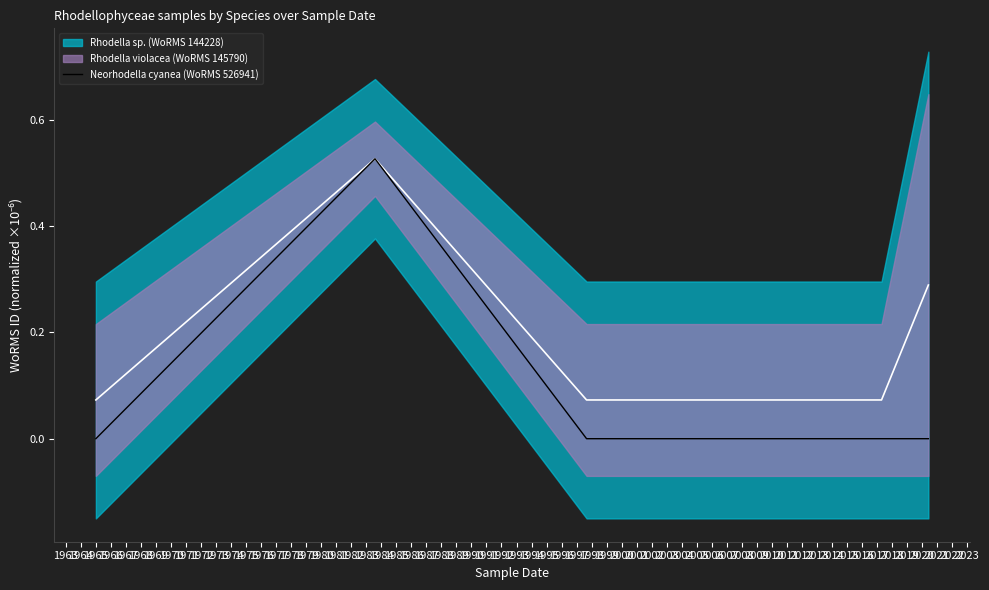

How many values exceed 0?

1